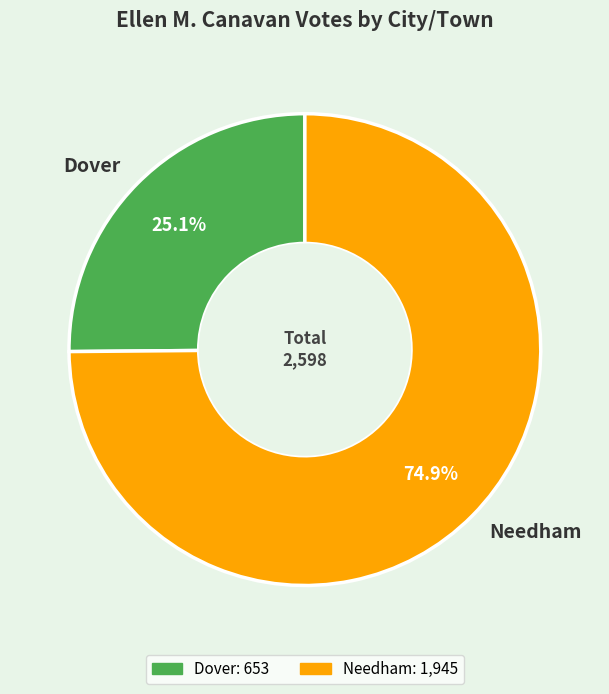

The Needham slice represents 75% of the pie. True or false?

True